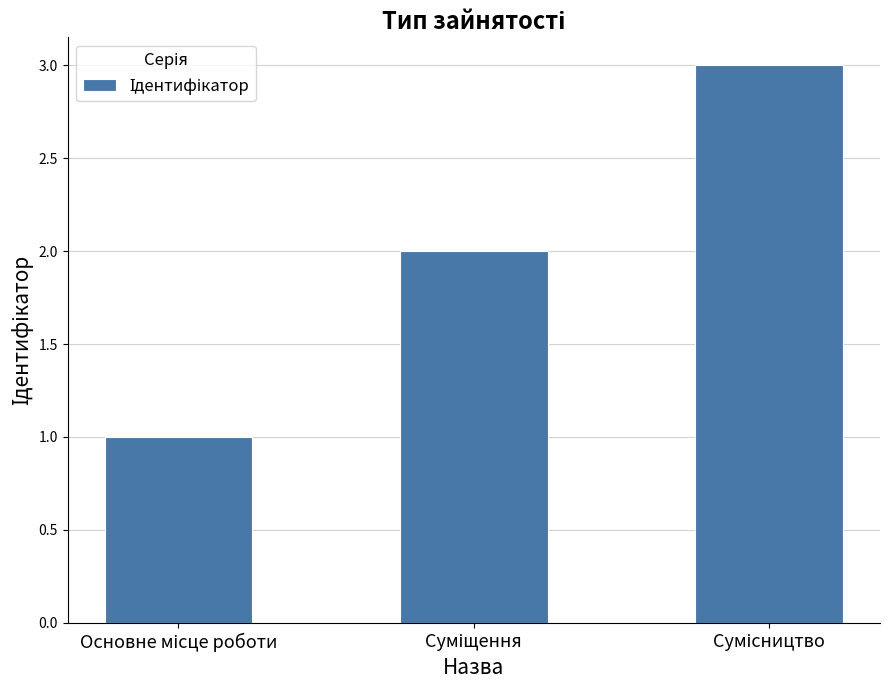

What is the greatest value displayed?

3